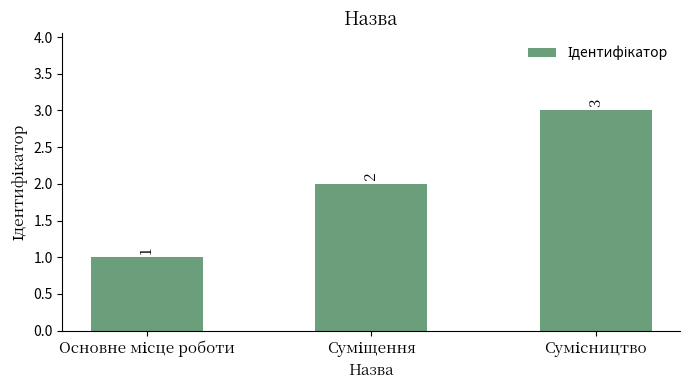

How many values are between 1 and 3?

3